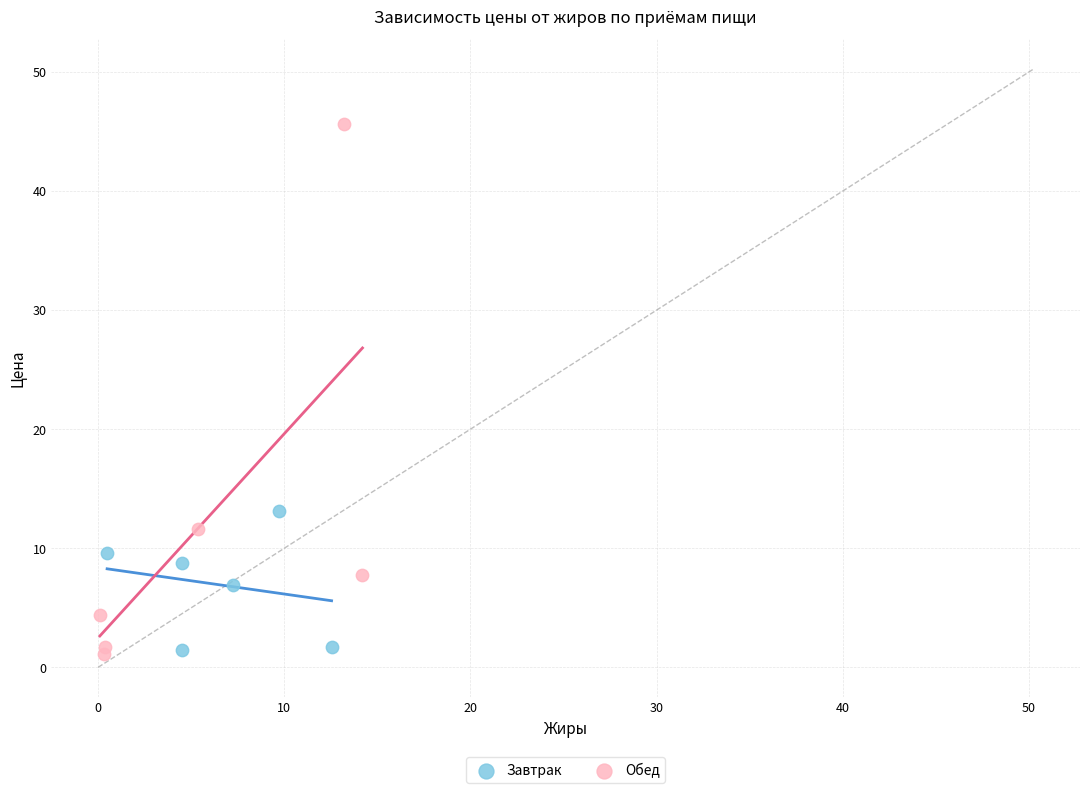

Which series has the largest Y range (max minus min)?

Обед